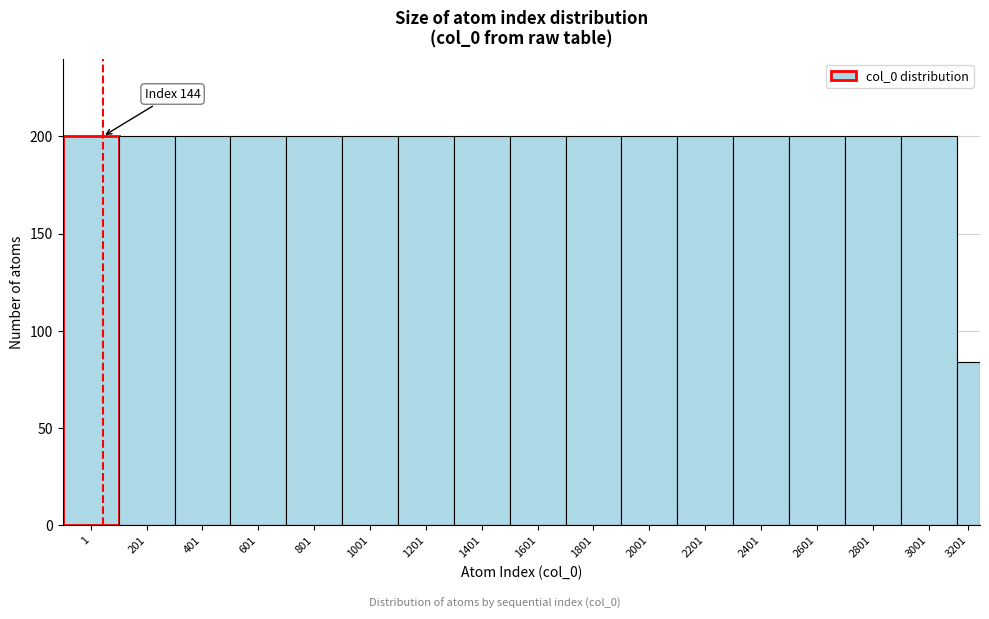

Reading left to right, transcribe all the data shown in this chart.

1=200	201=200	401=200	601=200	801=200	1001=200	1201=200	1401=200	1601=200	1801=200	2001=200	2201=200	2401=200	2601=200	2801=200	3001=200	3201=84